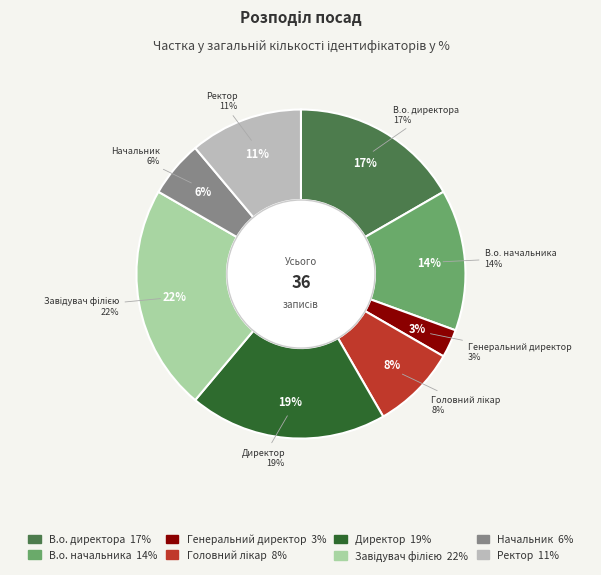

How many segments does this pie chart have?

8